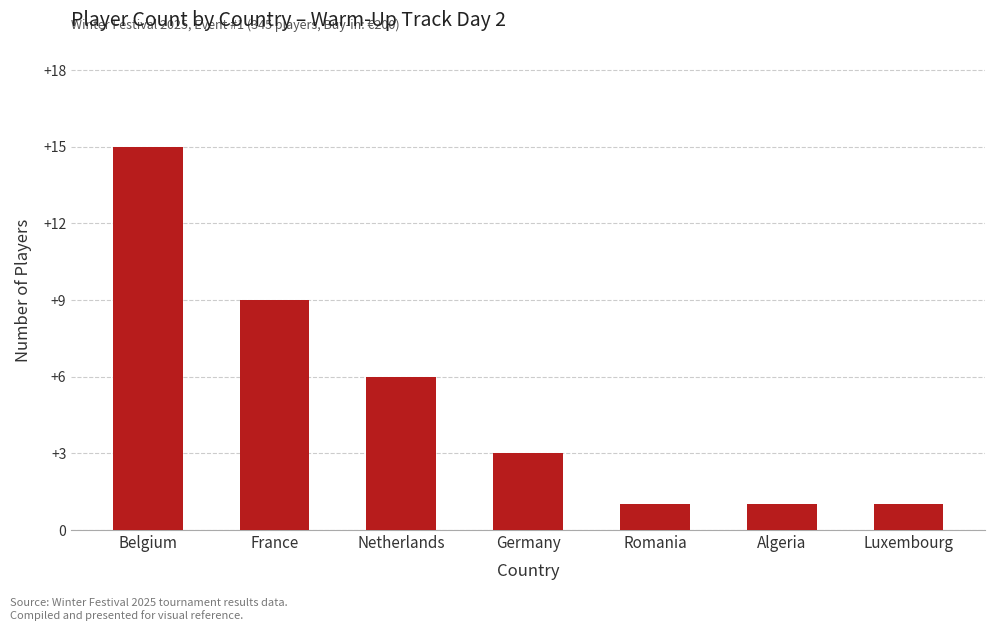

Count the number of categories in the chart.

7